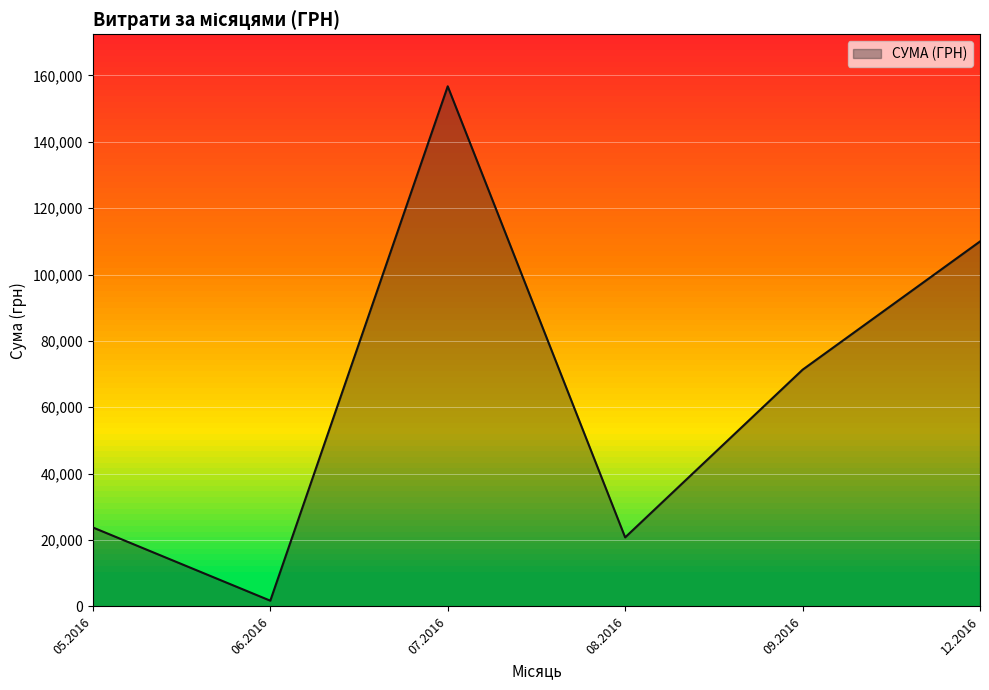

The value at 08.2016 is 12143.7. True or false?

False